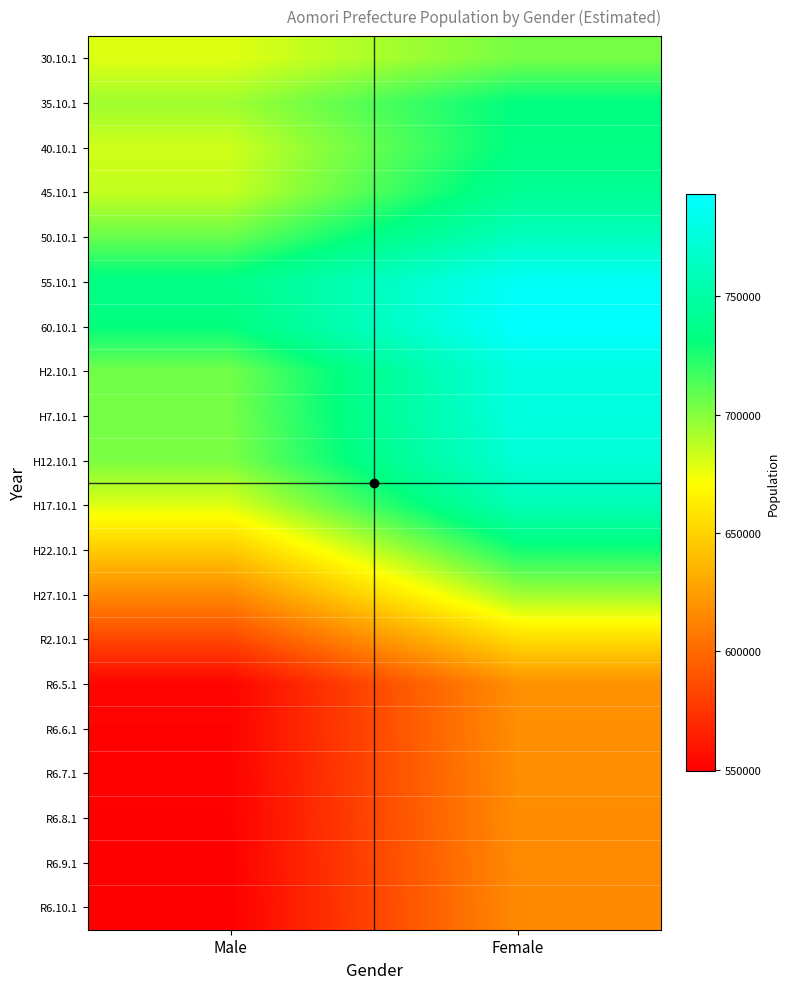

Reading left to right, extract all data points from this chart.

30.10.1: Male=678855	Female=703651
35.10.1: Male=694037	Female=732569
40.10.1: Male=682972	Female=733619
45.10.1: Male=685477	Female=742043
50.10.1: Male=707232	Female=761414
55.10.1: Male=735444	Female=788463
60.10.1: Male=731439	Female=793009
H2.10.1: Male=704758	Female=778115
H7.10.1: Male=704189	Female=777474
H12.10.1: Male=702573	Female=773155
H17.10.1: Male=679077	Female=757580
H22.10.1: Male=646141	Female=727198
H27.10.1: Male=614694	Female=693571
R2.10.1: Male=583402	Female=654582
R6.5.1: Male=551668	Female=618347
R6.6.1: Male=551081	Female=617702
R6.7.1: Male=550503	Female=617203
R6.8.1: Male=550149	Female=616726
R6.9.1: Male=549696	Female=616051
R6.10.1: Male=549256	Female=615496